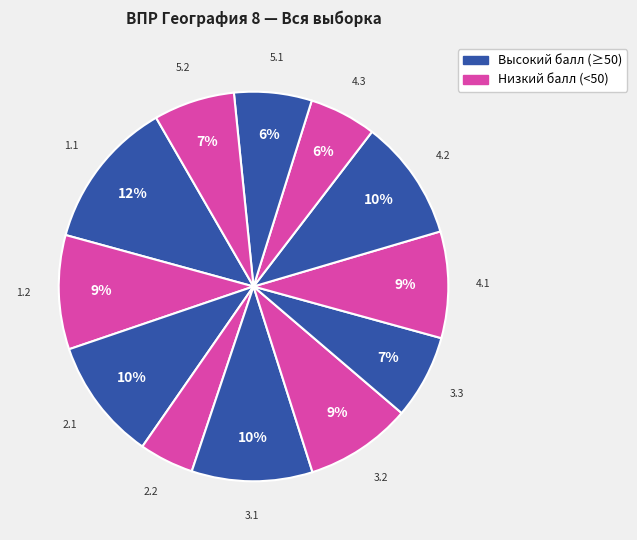

Count the number of slices in the pie.

12